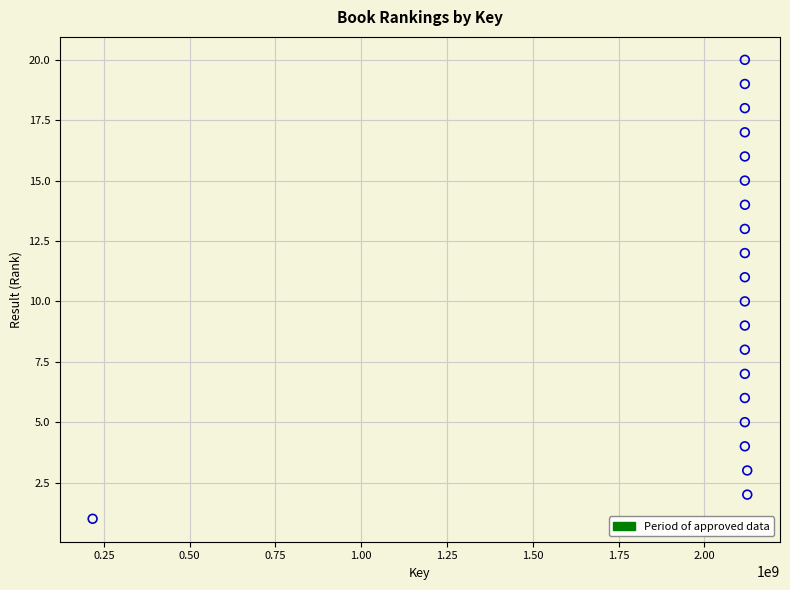

What is the range of X values (max minus min)?

1907474243